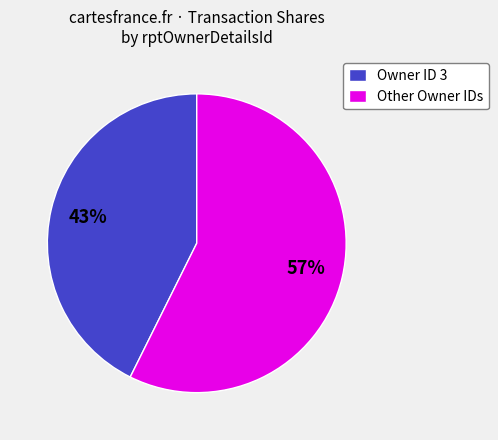

Is it true that Owner ID 3 is 43% of the pie?

True